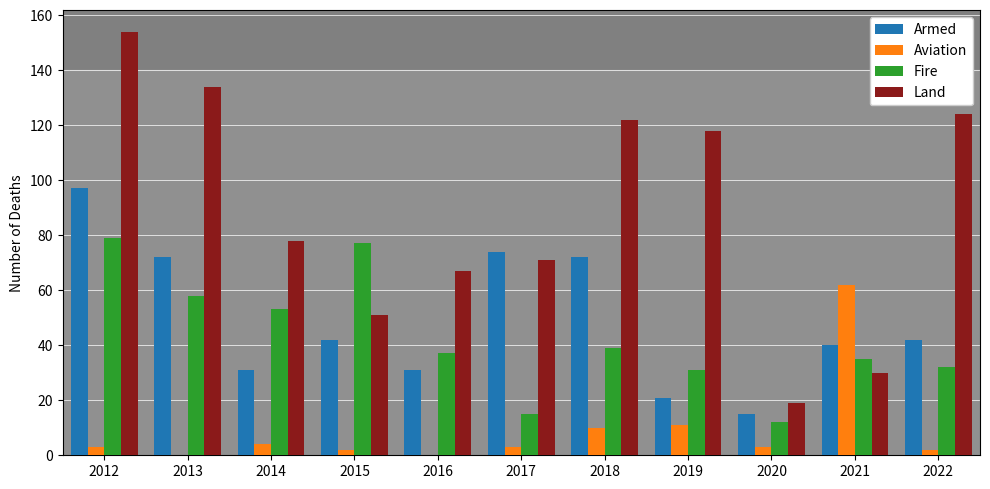

What is the spread (max minus min) of values at 2013?

134